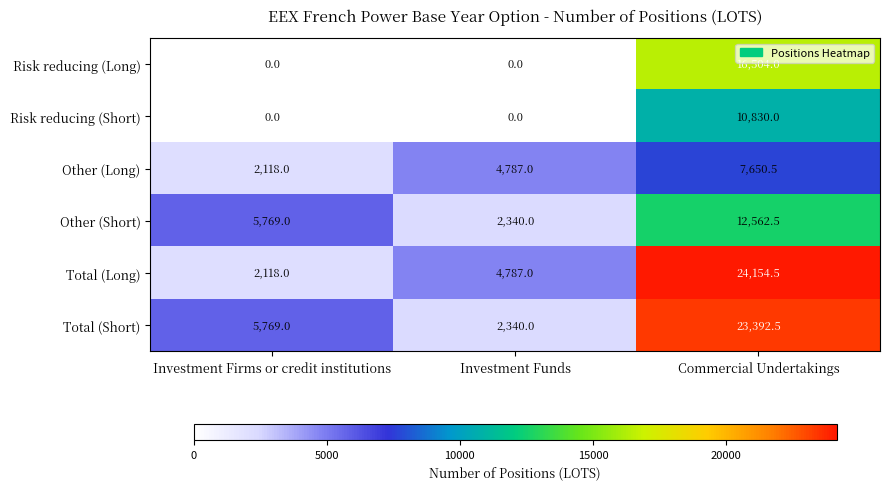

What is the difference between the highest and lowest values at Investment Firms or credit institutions?

5769.0